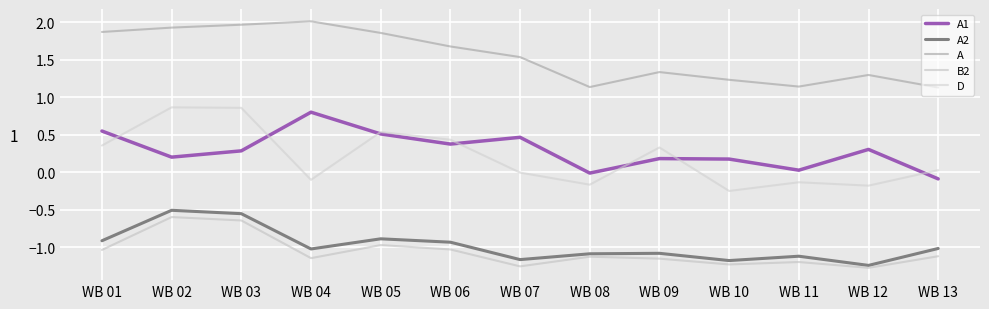

How many times do A1 and D cross each other?

7